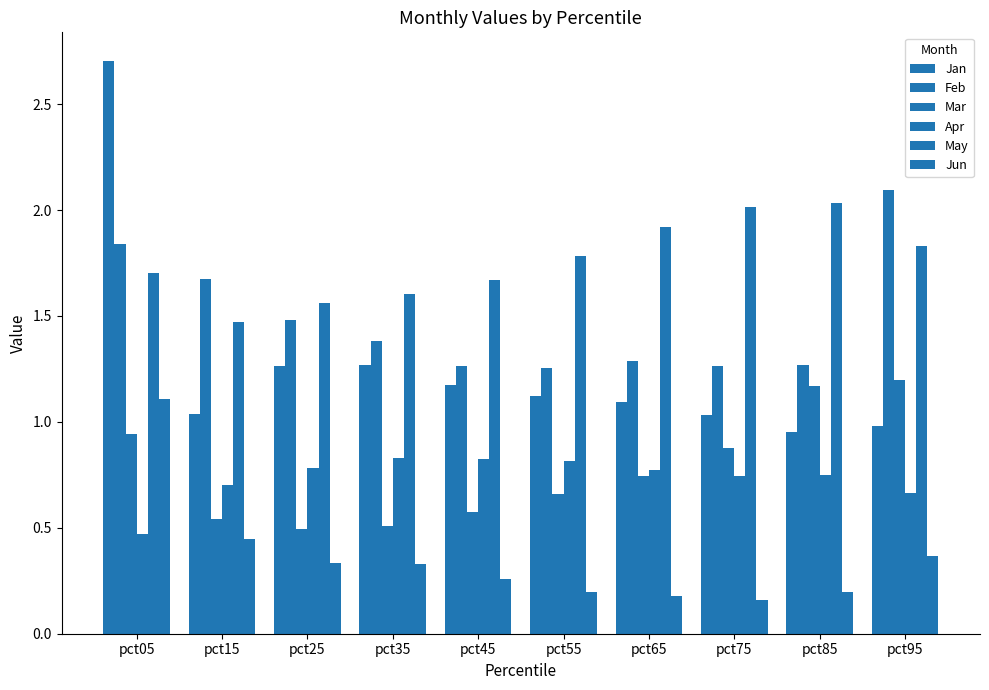

Reading left to right, transcribe all the data shown in this chart.

Jan: 2.7	1.0	1.3	1.3	1.2	1.1	1.1	1.0	1.0	1.0
Feb: 1.8	1.7	1.5	1.4	1.3	1.3	1.3	1.3	1.3	2.1
Mar: 0.9	0.5	0.5	0.5	0.6	0.7	0.7	0.9	1.2	1.2
Apr: 0.5	0.7	0.8	0.8	0.8	0.8	0.8	0.7	0.7	0.7
May: 1.7	1.5	1.6	1.6	1.7	1.8	1.9	2.0	2.0	1.8
Jun: 1.1	0.4	0.3	0.3	0.3	0.2	0.2	0.2	0.2	0.4